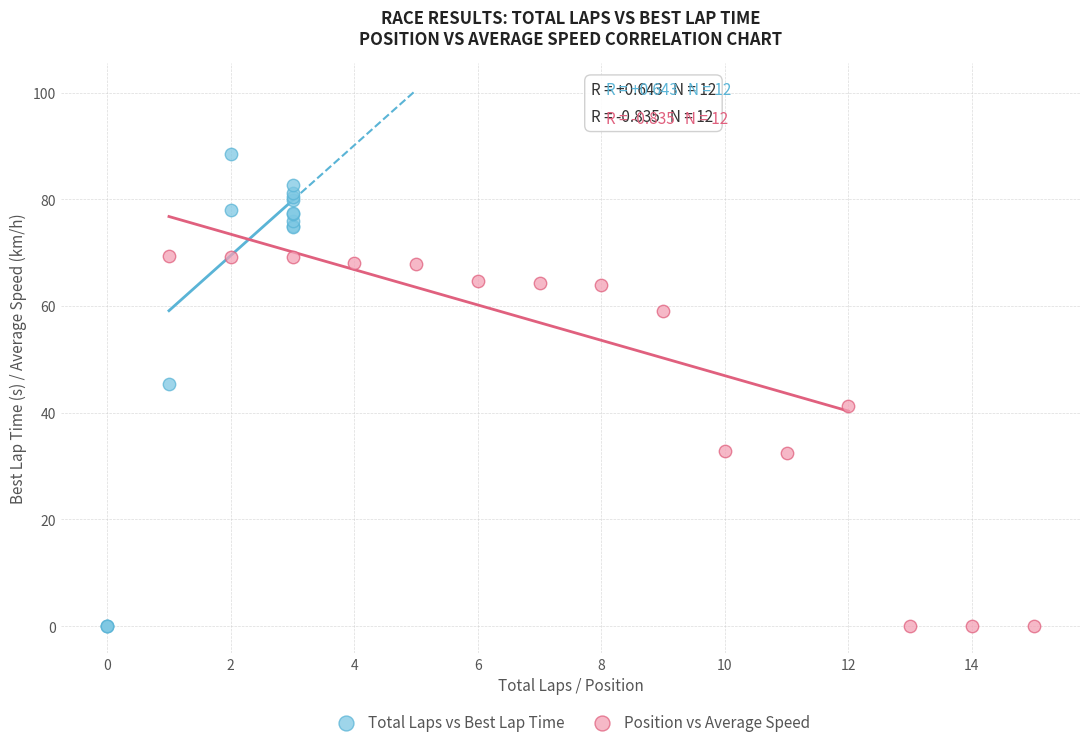

Which series reaches the maximum Y coordinate?

Total Laps vs Best Lap Time